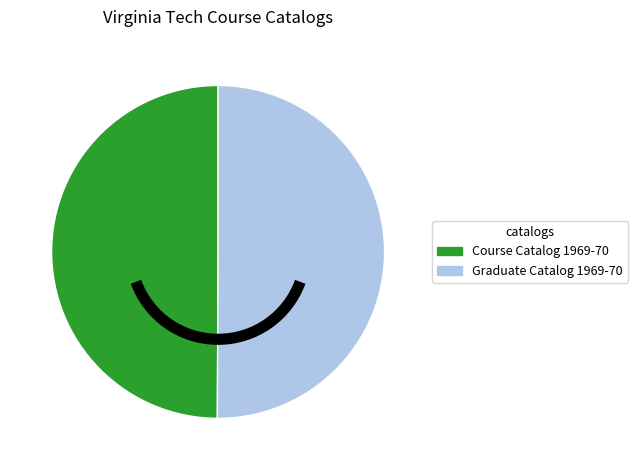

The Course Catalog 1969-70 slice represents 50% of the pie. True or false?

True